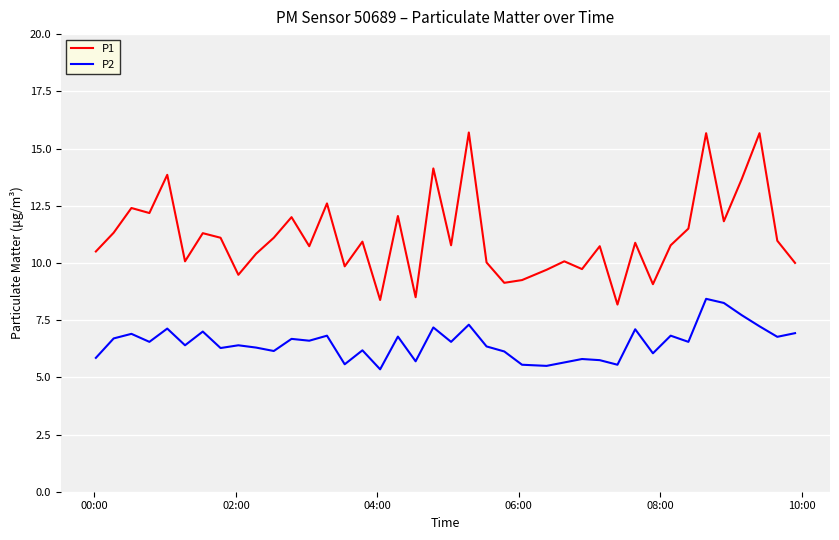

Rank the series by their average value, from highest to lowest.

P1, P2